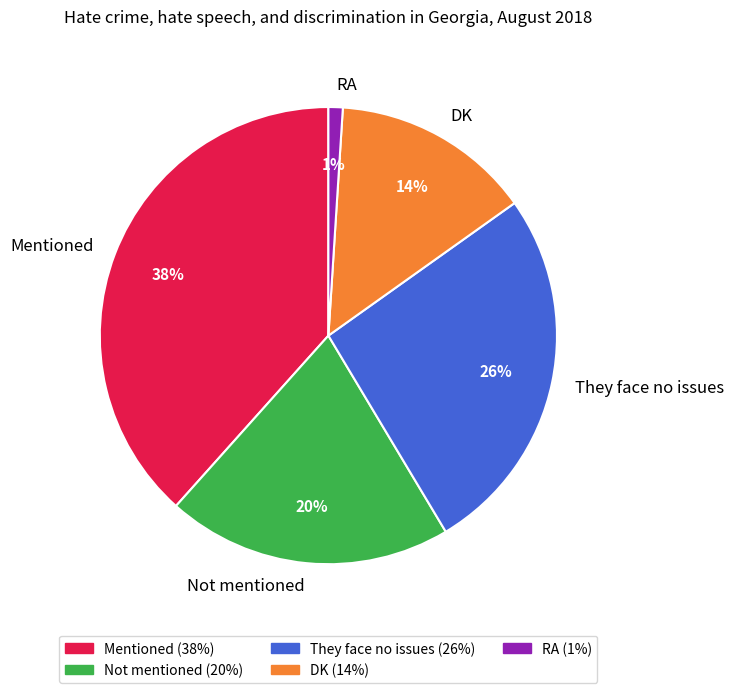

Which category has the smallest portion of the pie?

RA